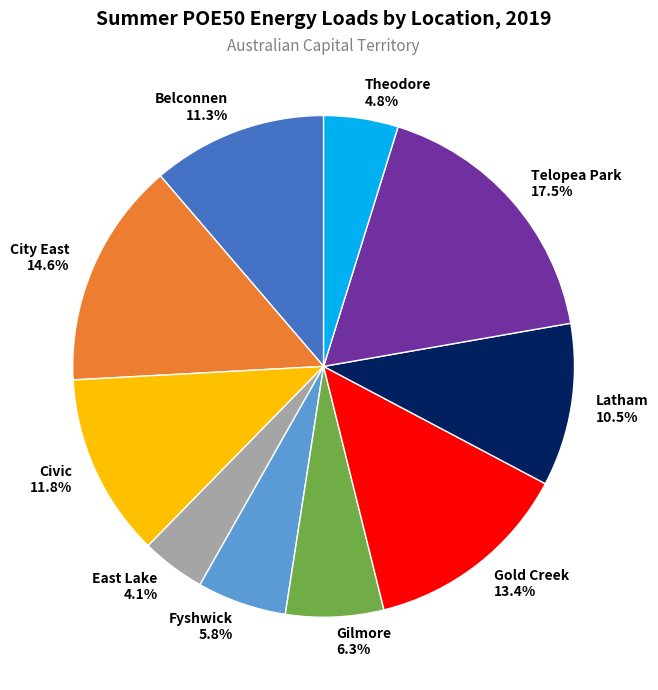

What is the ratio of the value at Fyshwick to the value at Belconnen?

0.5